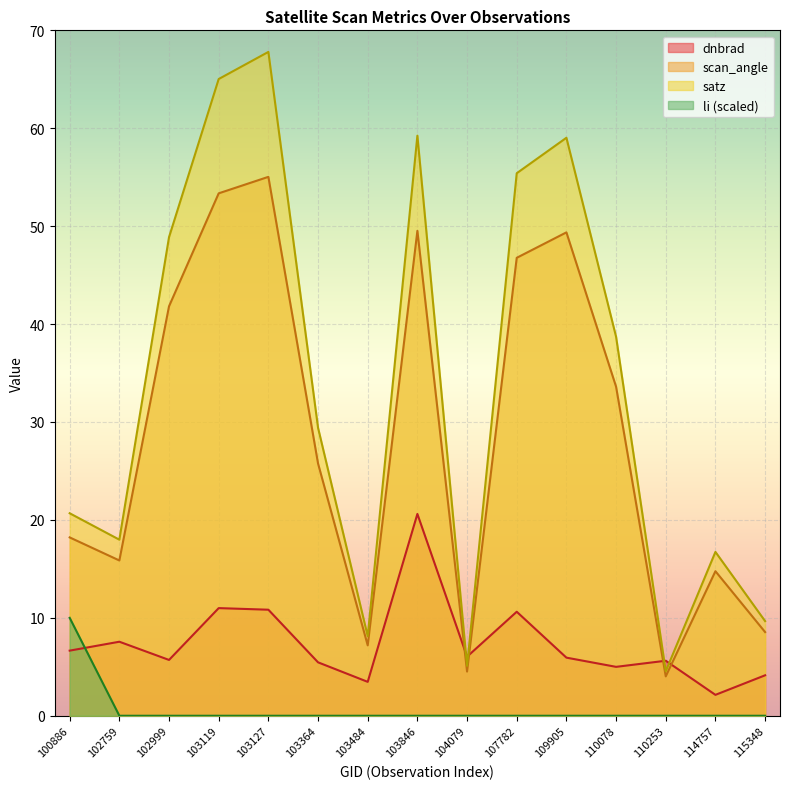

Rank the series by their average value, from lowest to highest.

li (scaled), dnbrad, scan_angle, satz